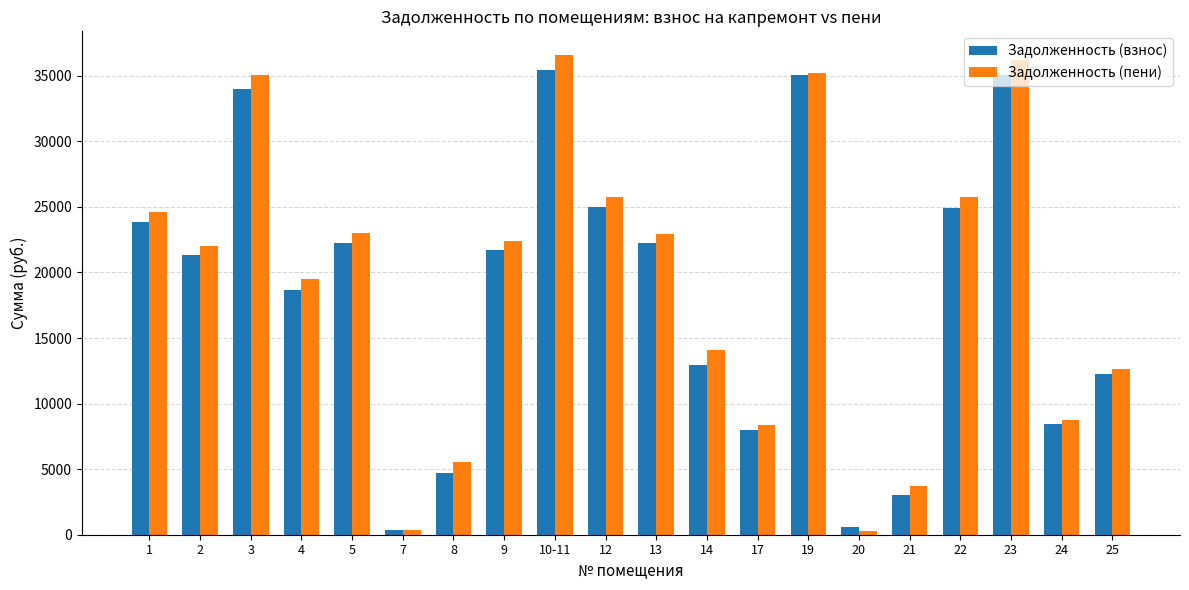

At which label is Задолженность (взнос) closest to 17895?

4